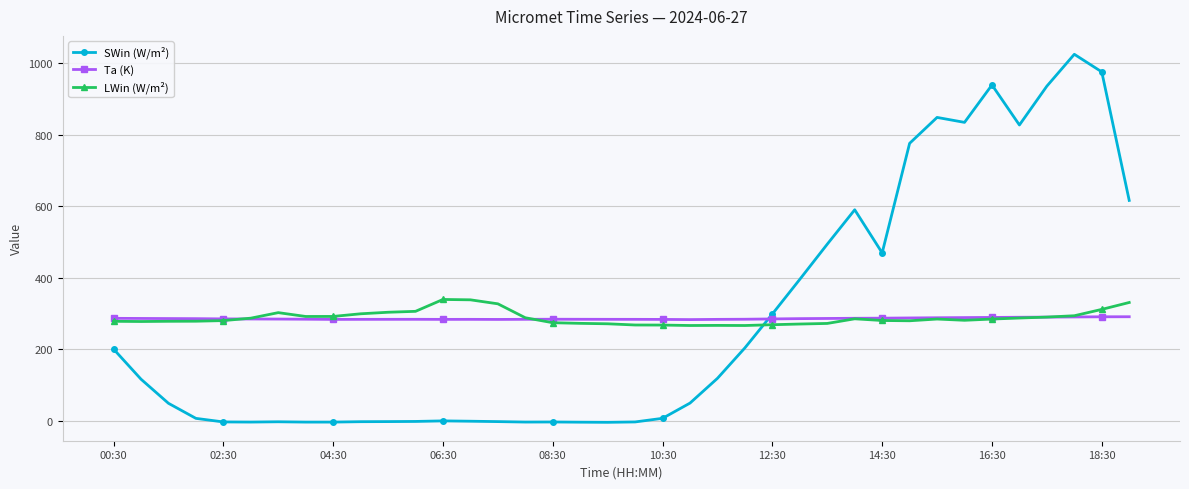

At how many categories does at least one series exceed 92?

38